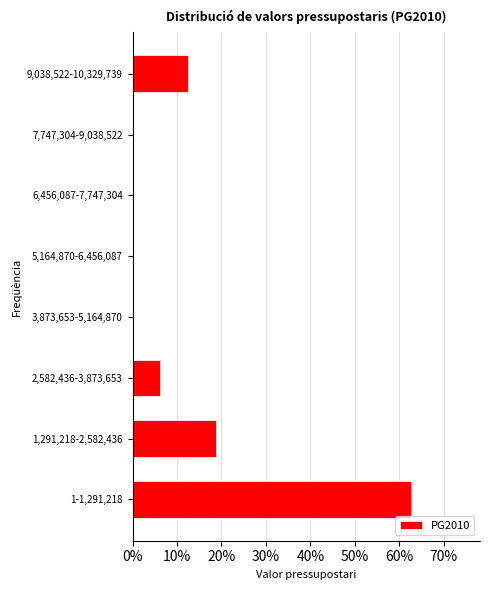

What is the sum of the values at 1,291,218-2,582,436 and 2,582,436-3,873,653?

25.0